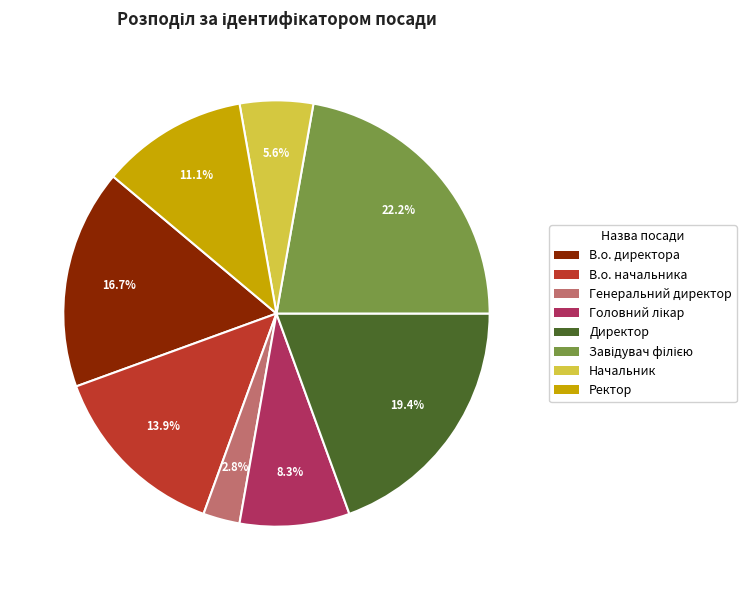

Which category has the smallest portion of the pie?

Генеральний директор